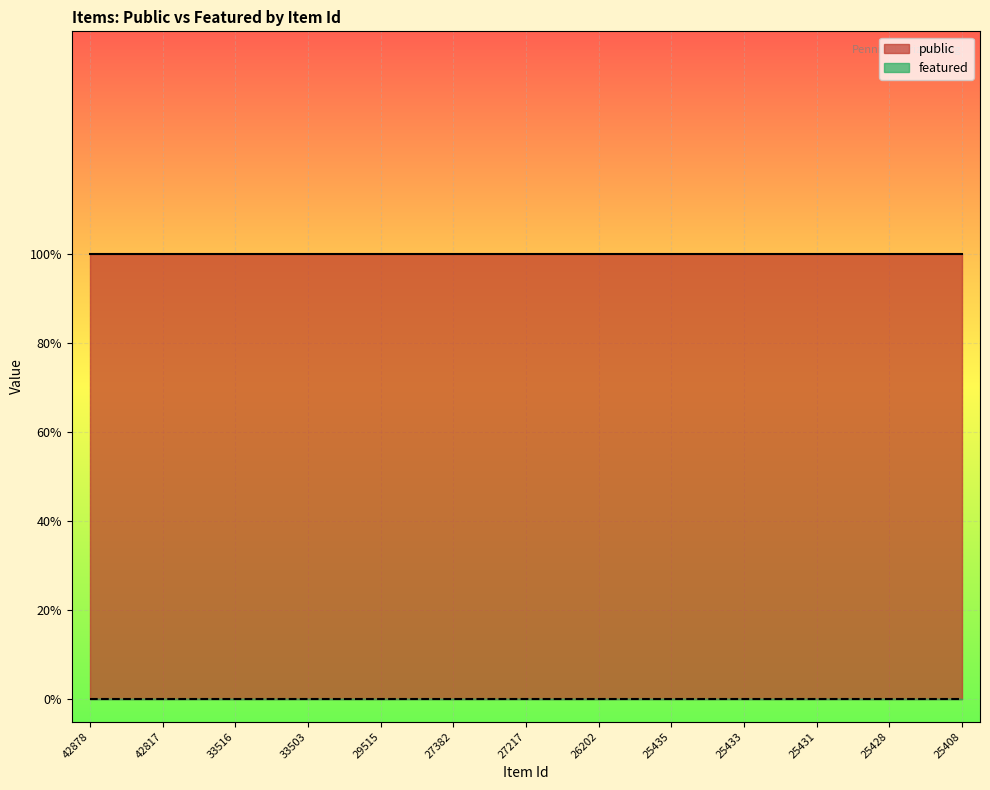

Which label corresponds to the largest value in the chart?

42878